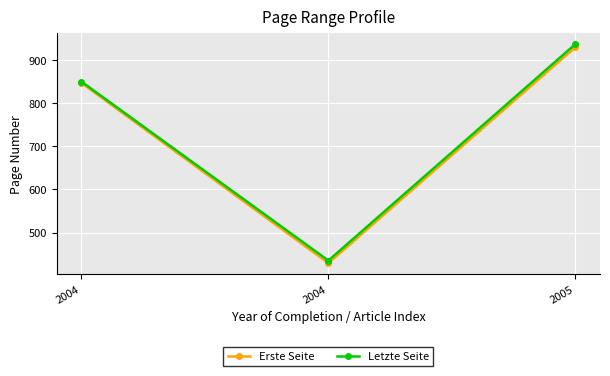

How many lines are shown in the chart?

2